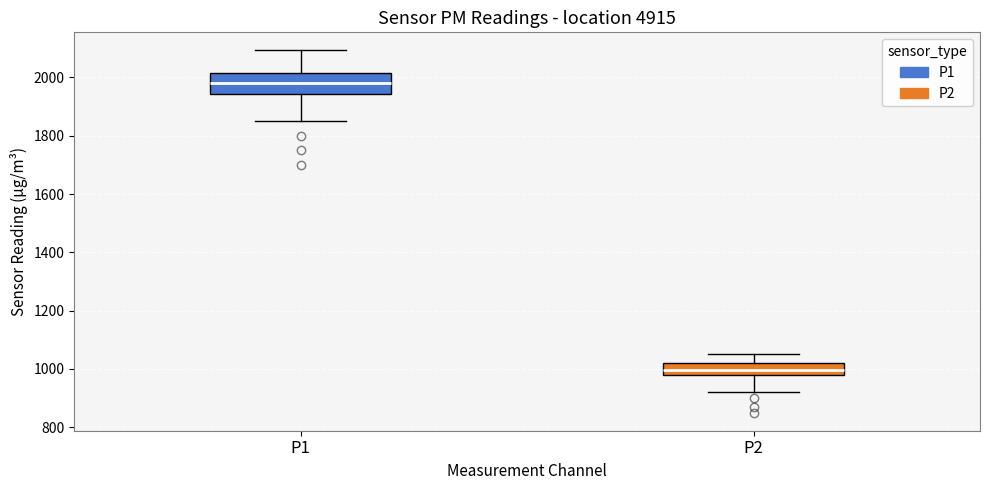

Which box's median line is the lowest?

P2